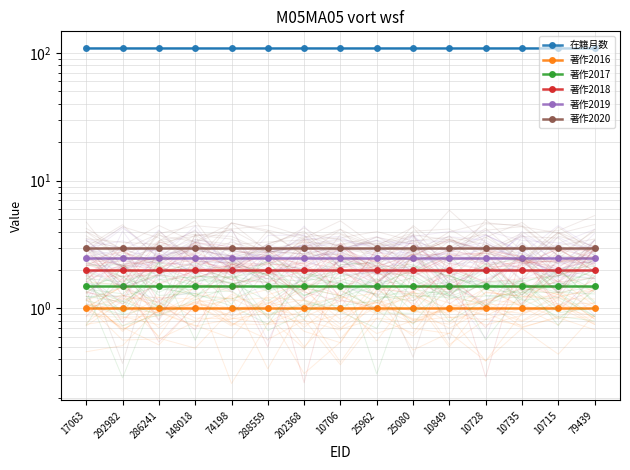

What position from the left is 288559?

6